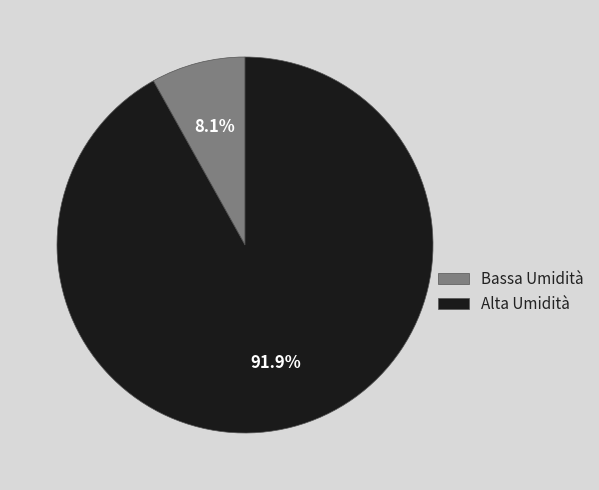

To the nearest percent, what is the difference between the largest and smallest slice percentages?

84%